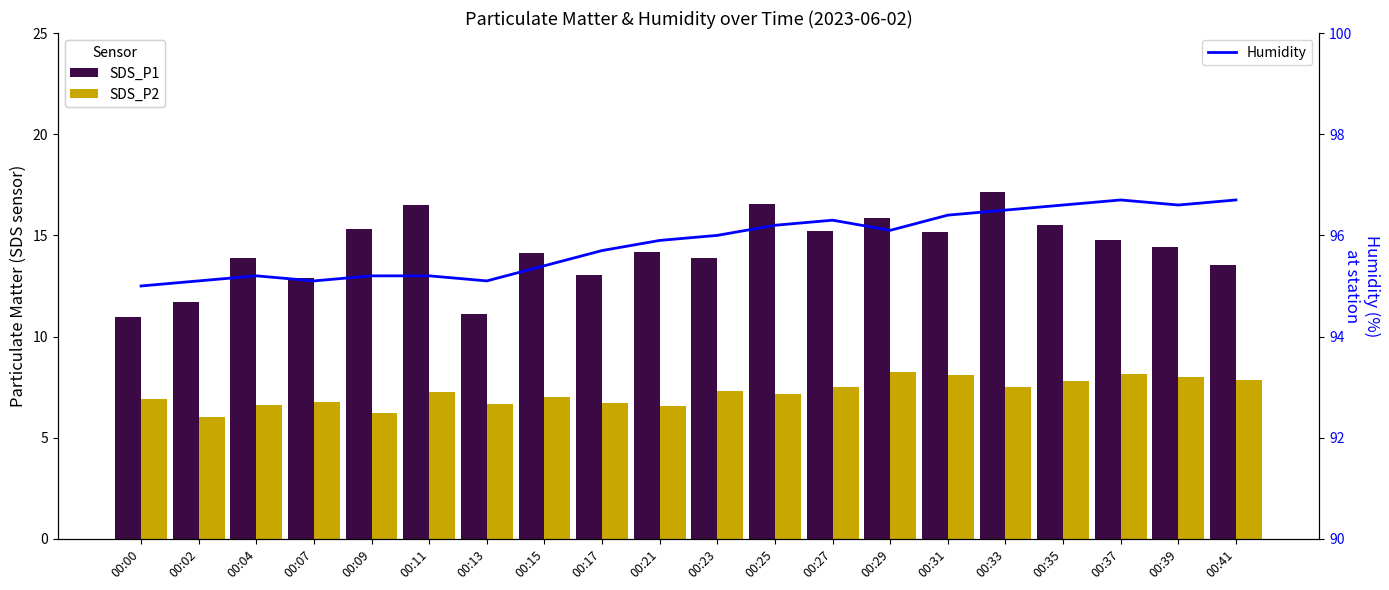

What is the greatest value displayed?

96.7